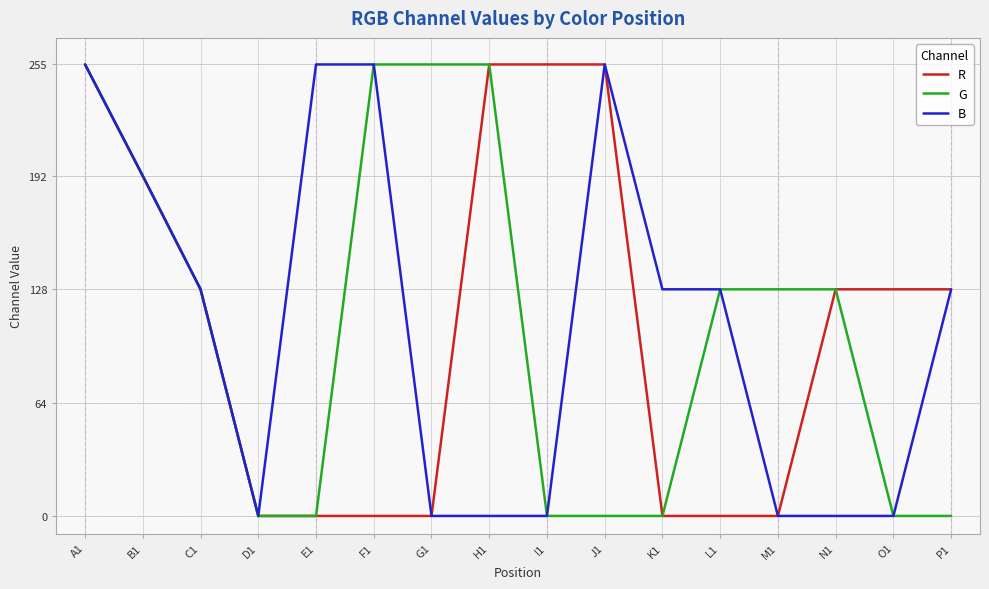

What is the difference between the G values at L1 and A1?

127